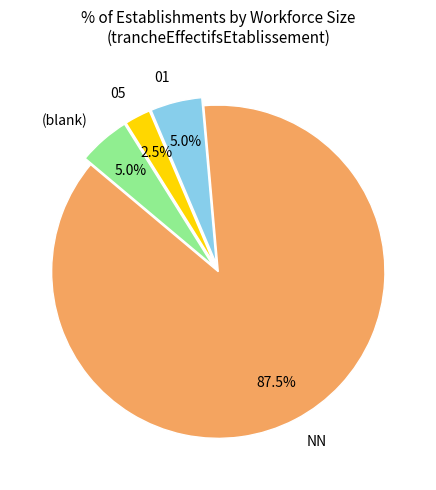

Approximately how many times larger is the value at 05 compared to (blank)?

0.5